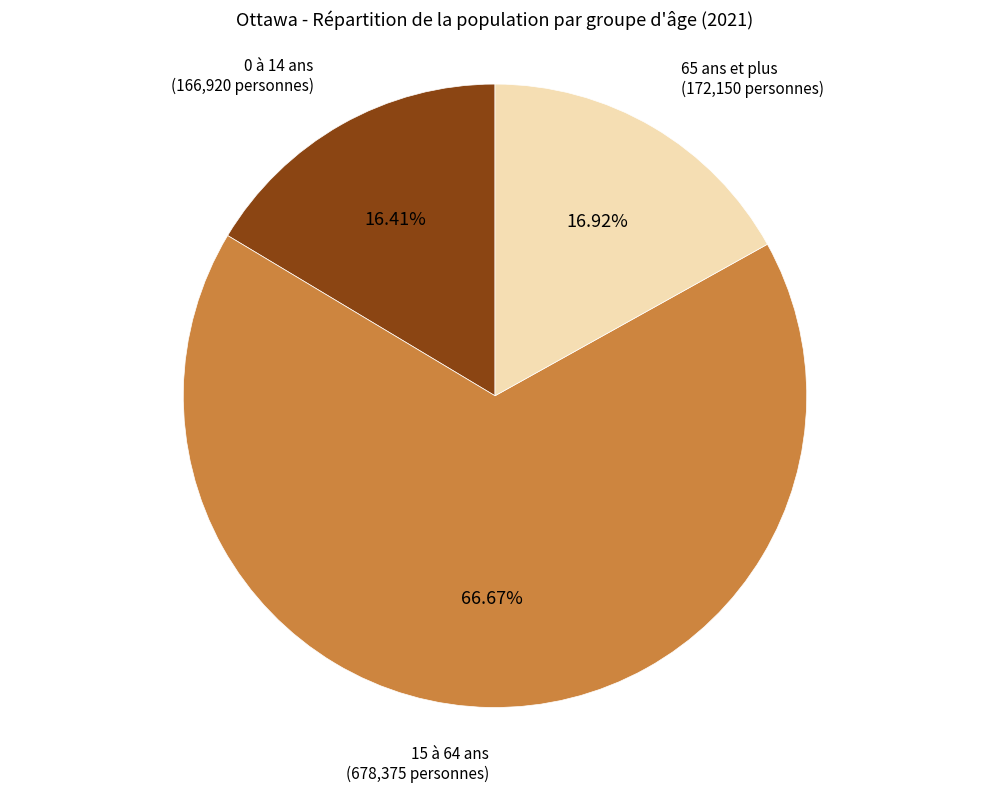

What portion of the pie excludes 15 à 64 ans?

33.3%